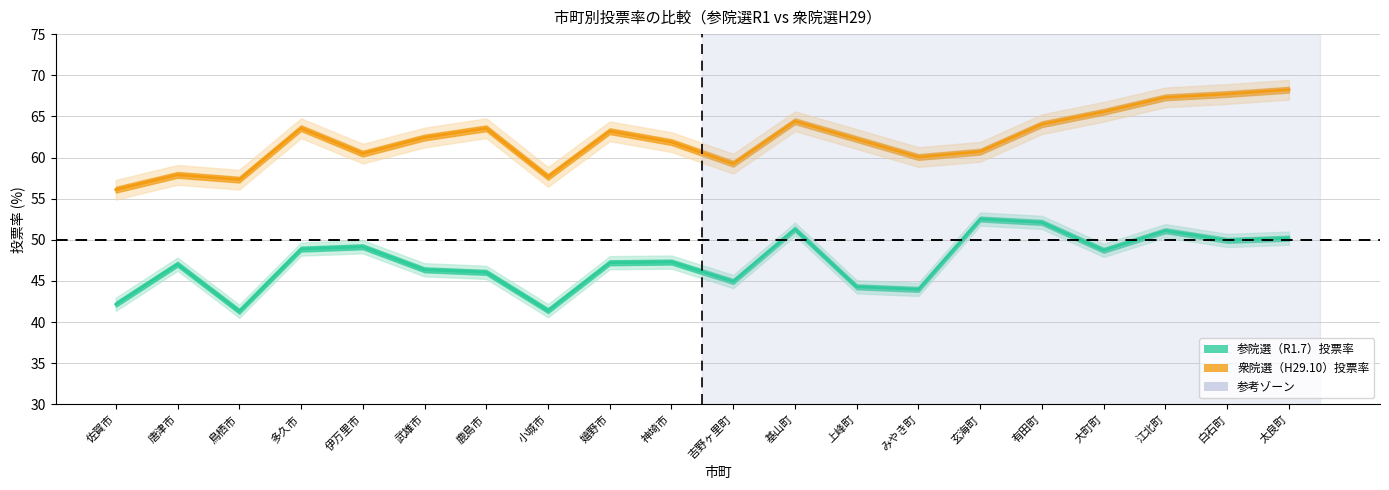

How many data points in 参院・投票率（選挙区） are above 47?

12